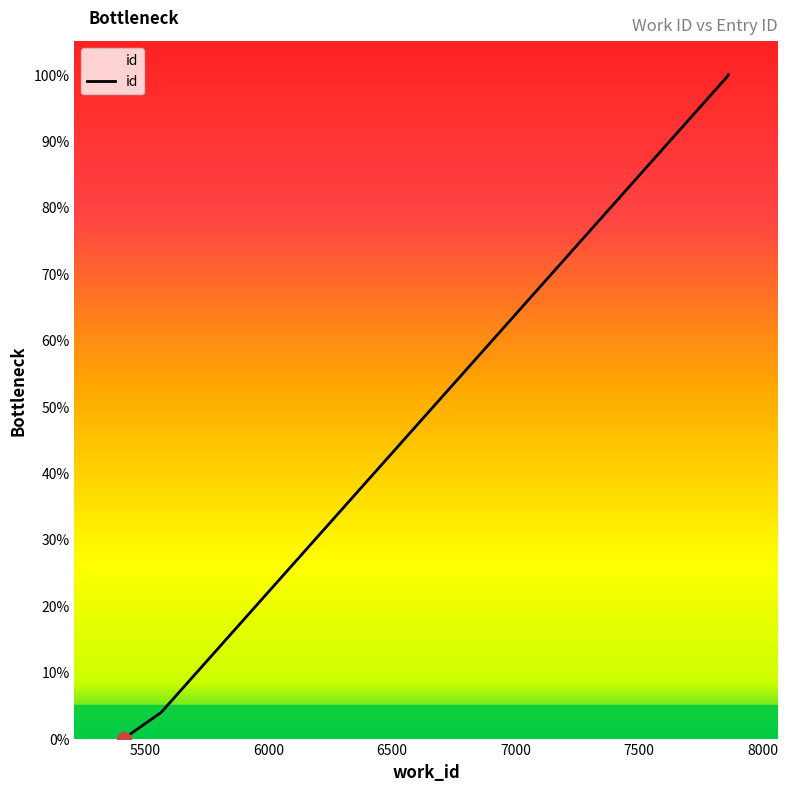

True or false: the data shows 47.0 at 7861.

False